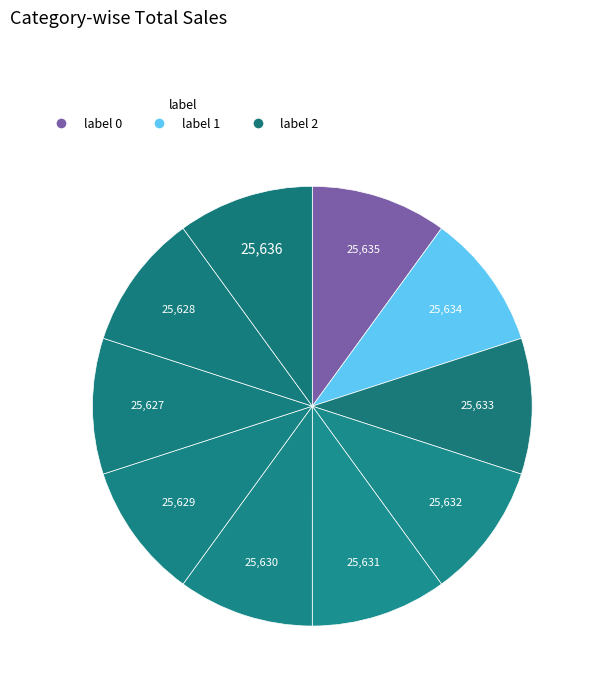

Is it true that თევდორე ასანიშვილი is 20% of the pie?

False